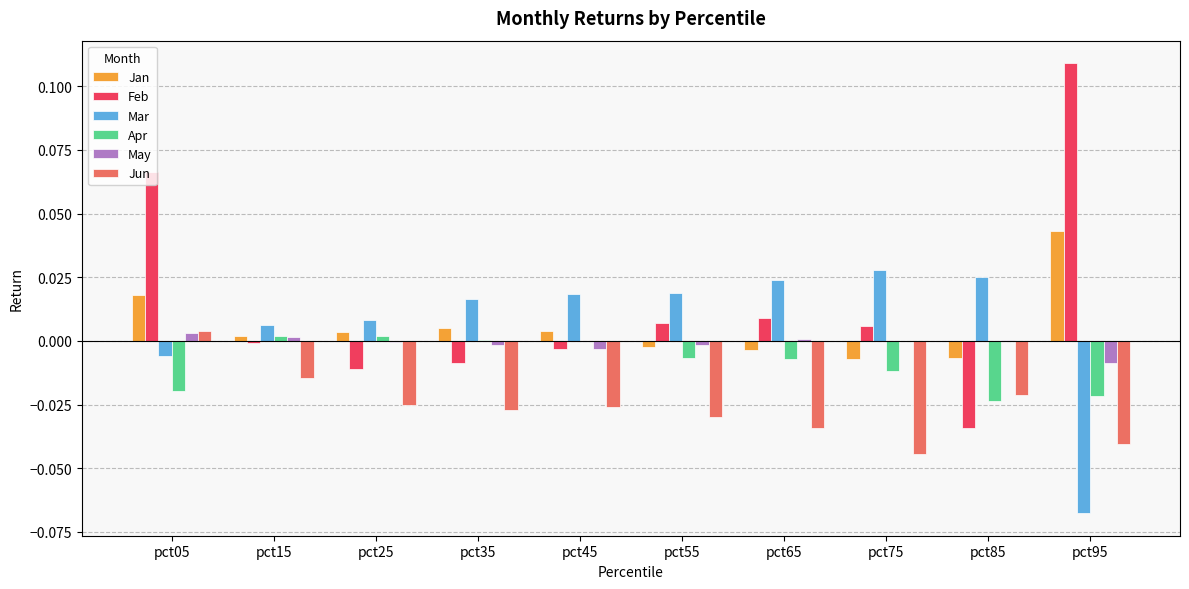

What are all the series names shown in the legend?

Jan, Feb, Mar, Apr, May, Jun